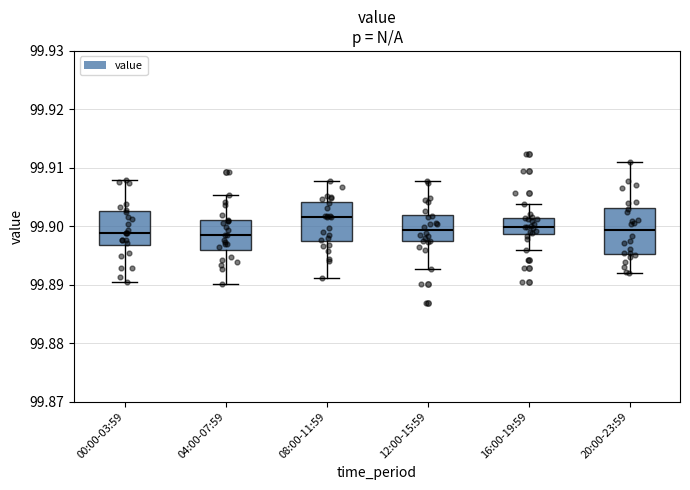

Comparing the boxes themselves (not the whiskers), which one is the tallest?

20:00-23:59